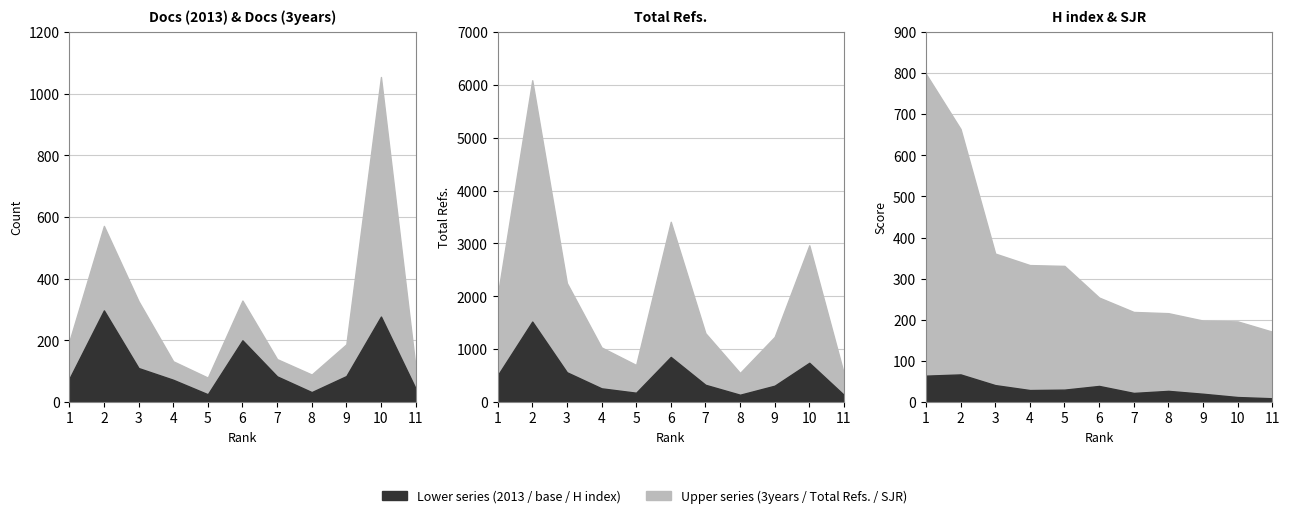

True or false: Total Refs. and H index intersect in this chart.

False